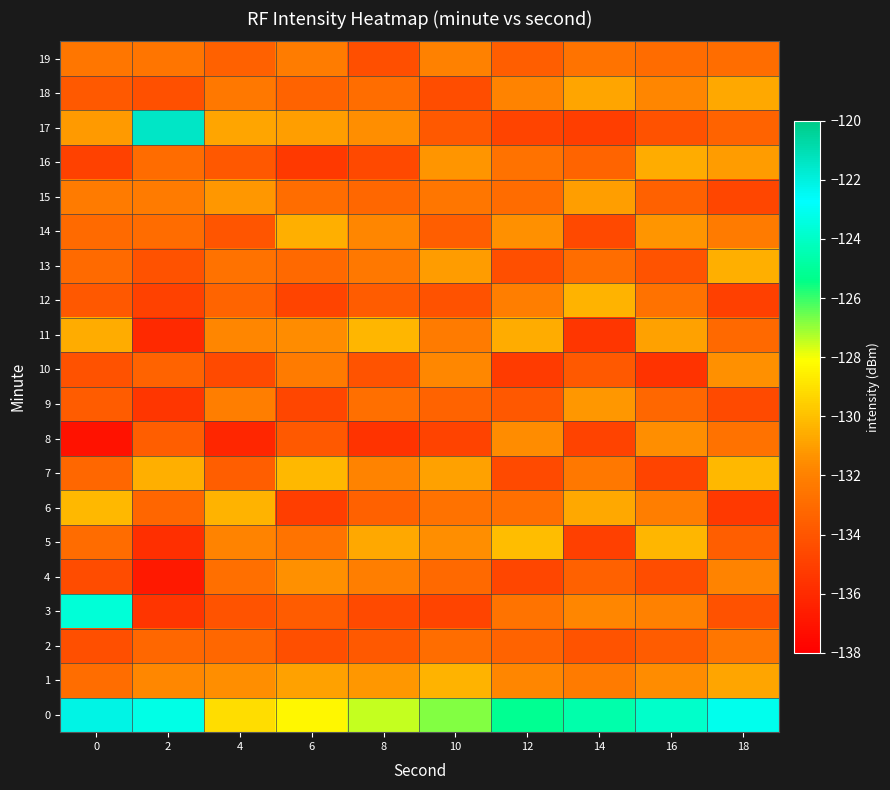

What is the total value across all series at 18?

-2643.9